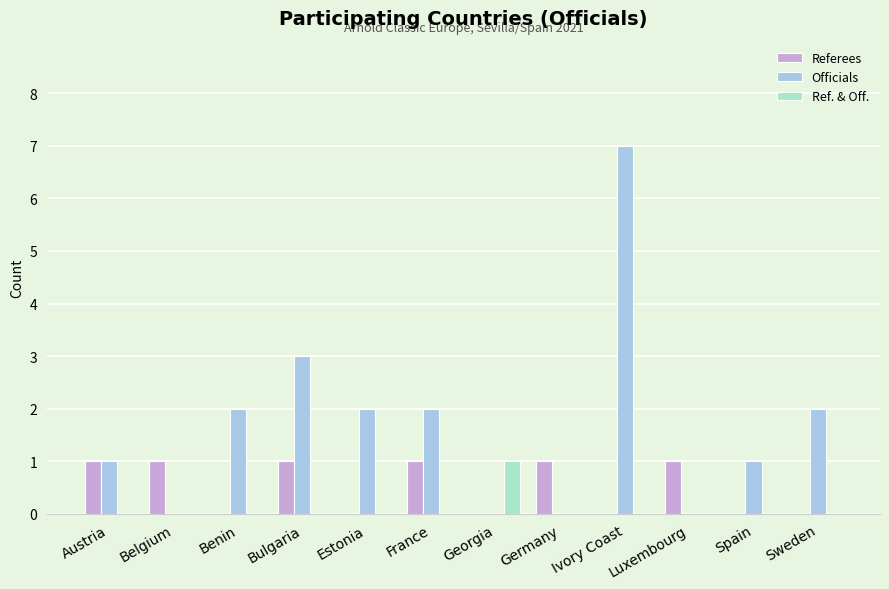

Does the chart contain stacked bars?

No